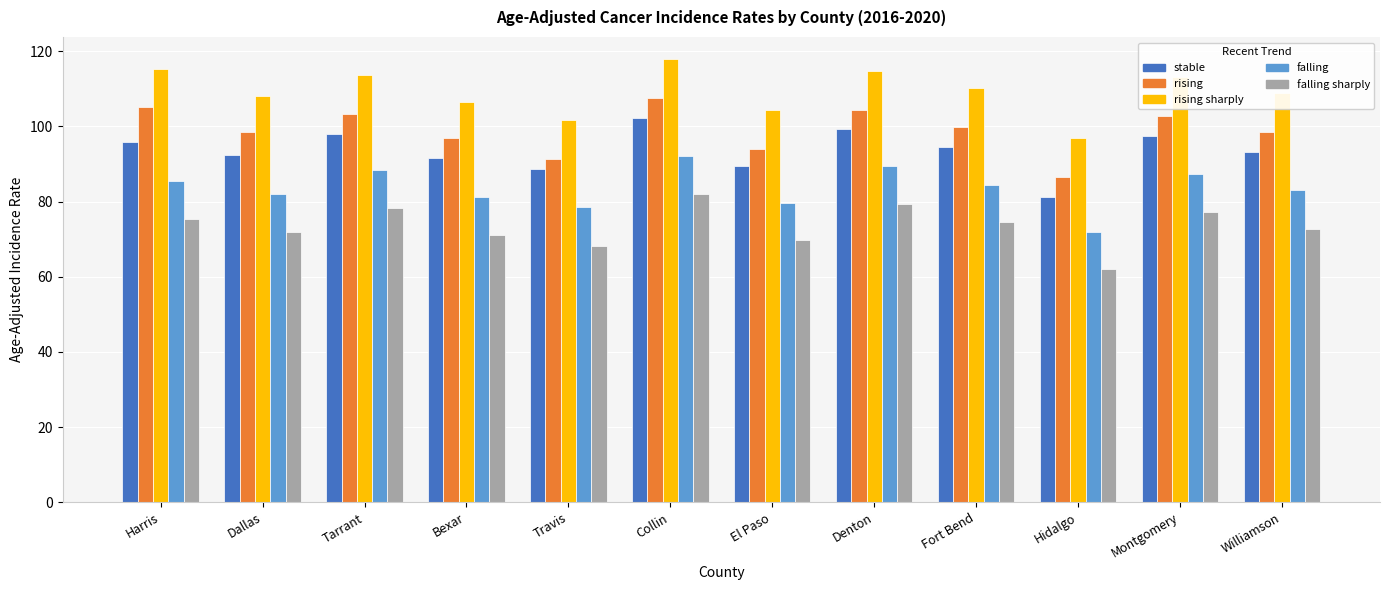

What is the difference between the highest and lowest values at Harris?

40.0